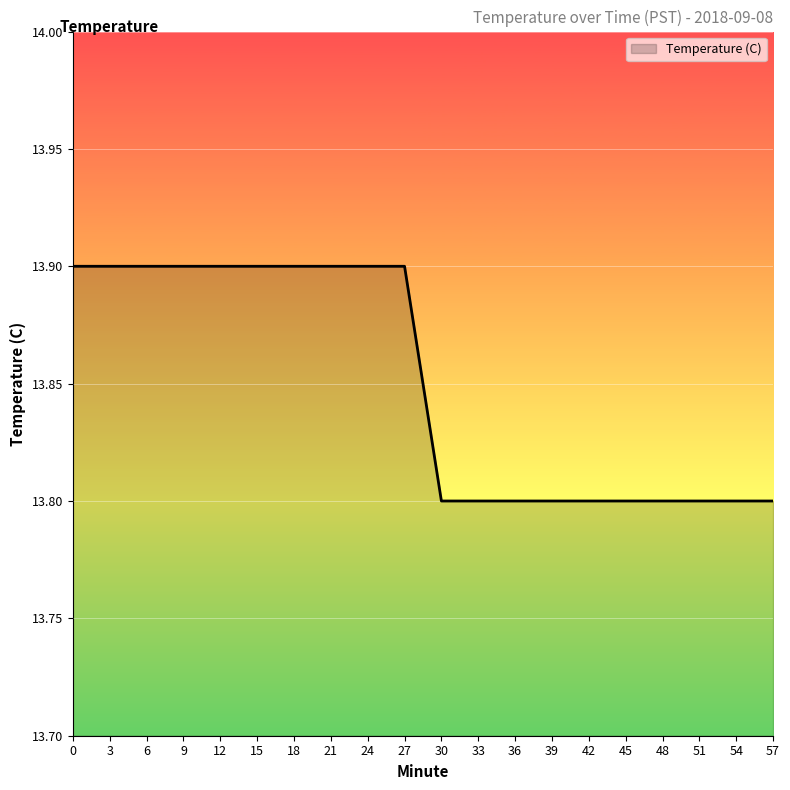

Does the chart have visible grid lines?

Yes